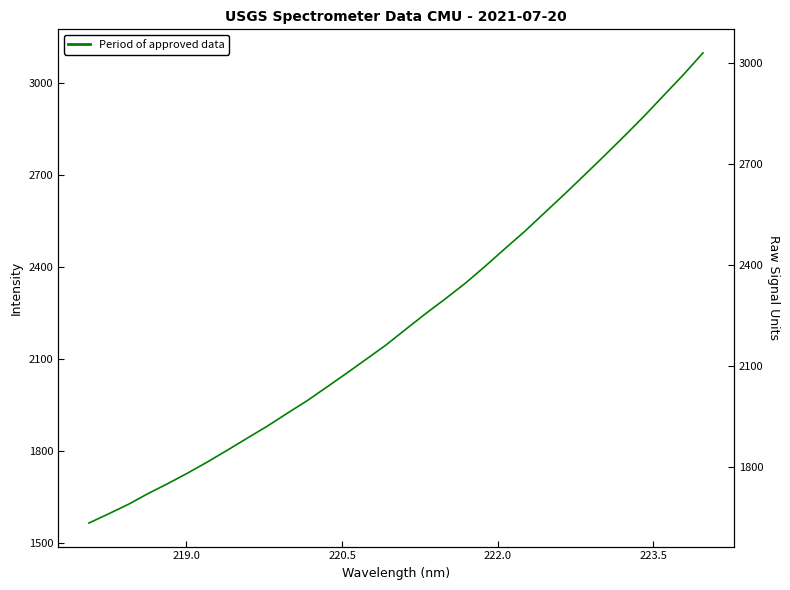

What is the value of the 11th point from the left?

1922.6